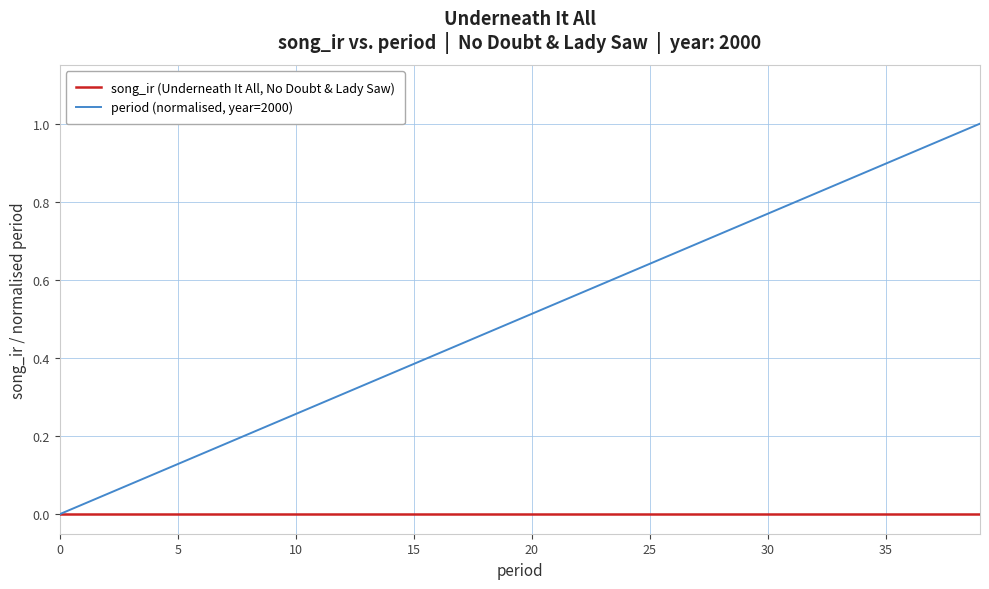

Which series has the widest spread of values?

period (normalised, year=2000)